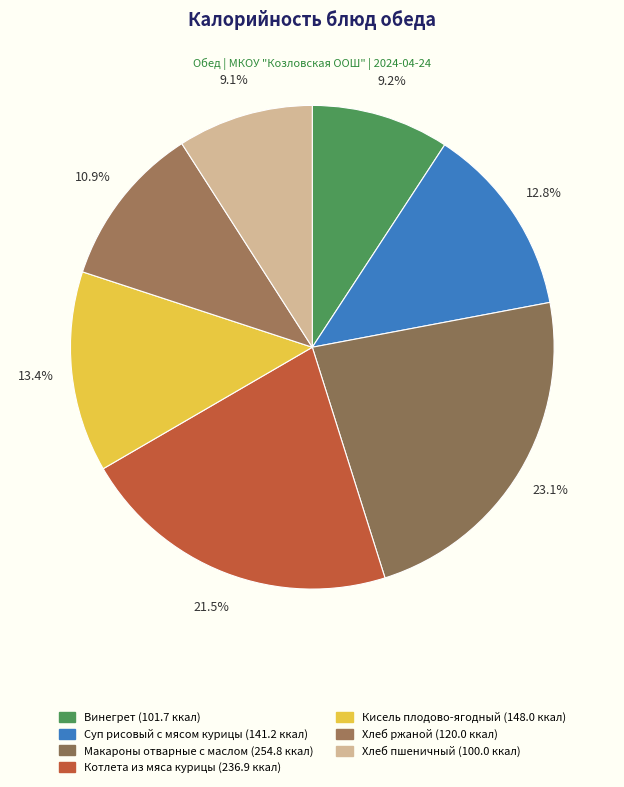

What percentage do Котлета из мяса курицы and Хлеб ржаной together represent?

32.4%